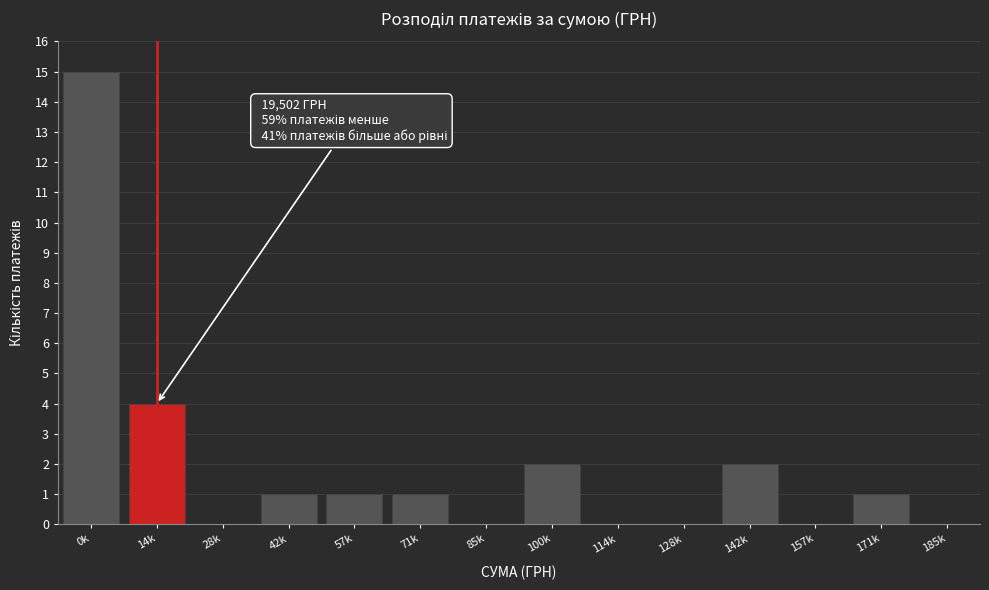

Reading left to right, extract all data points from this chart.

0k=15	14k=4	28k=0	42k=1	57k=1	71k=1	85k=0	100k=2	114k=0	128k=0	142k=2	157k=0	171k=1	185k=0